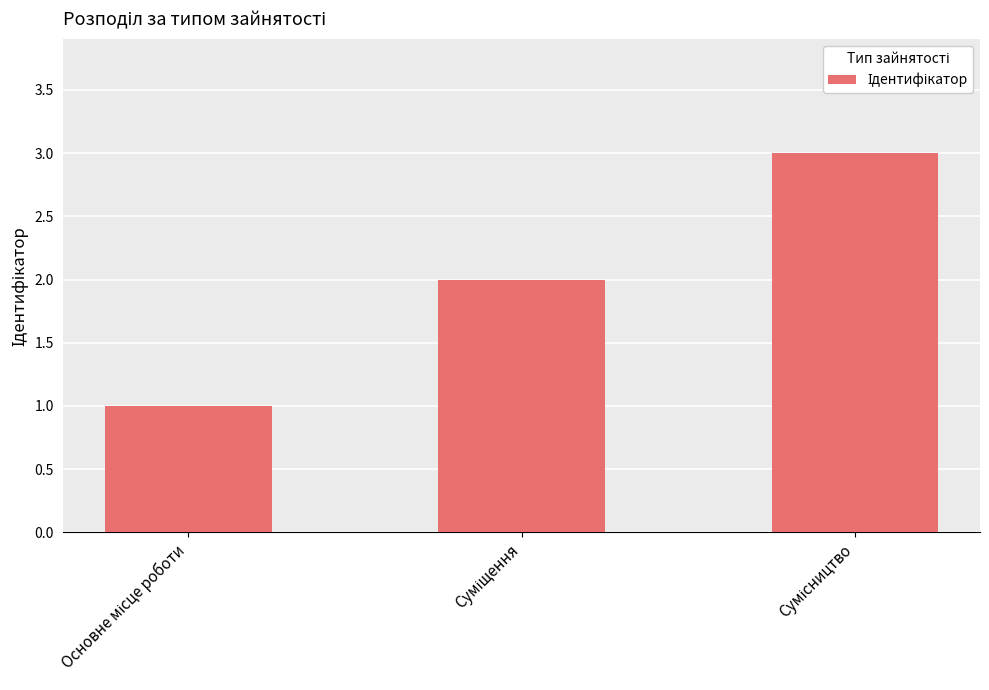

What is the minimum value shown in the chart?

1